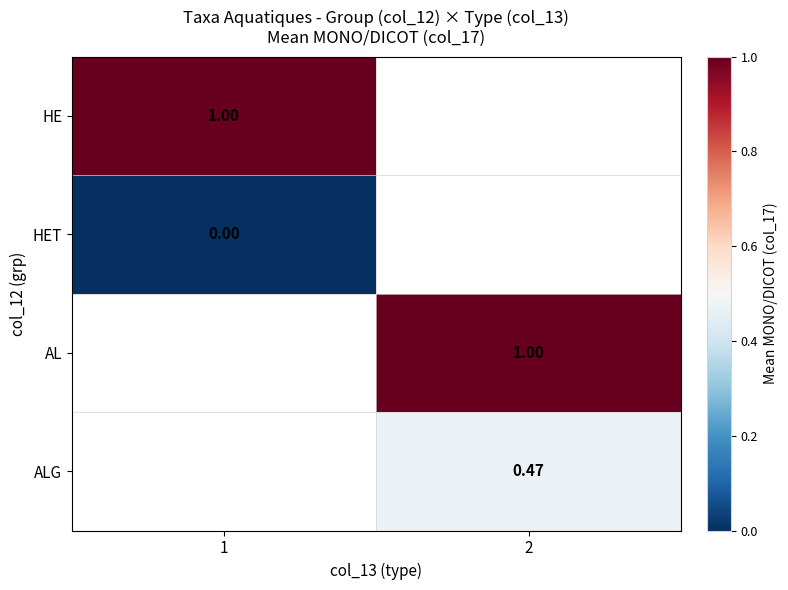

At how many categories does at least one series exceed 0?

2